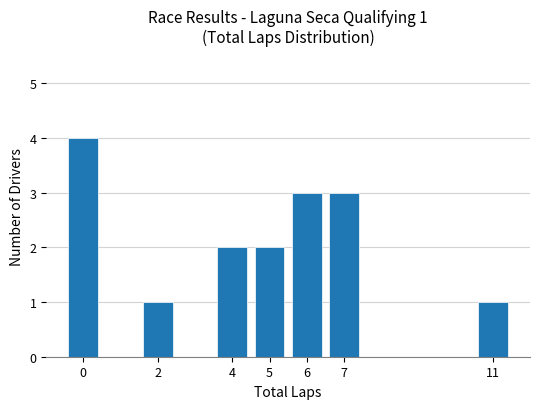

Does the chart contain any negative values?

No